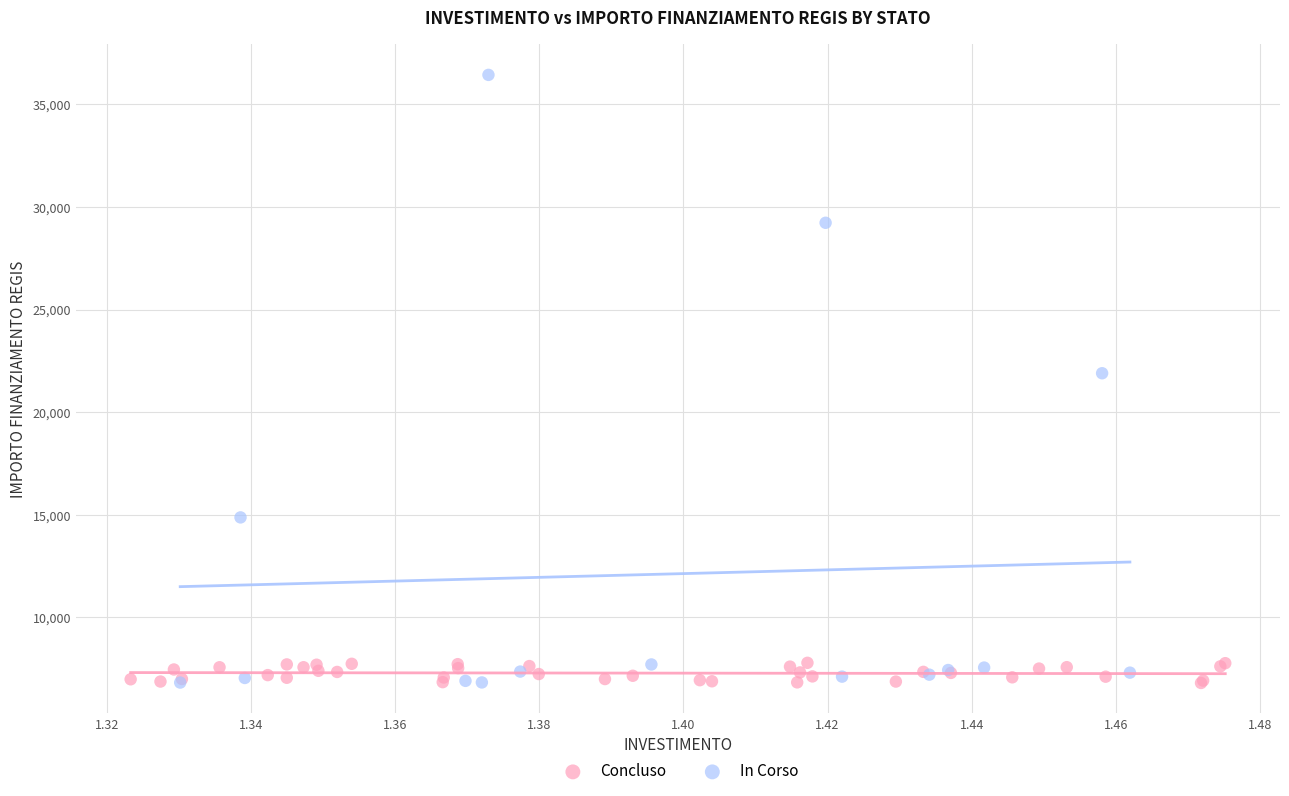

Which series contains the highest Y value?

In Corso